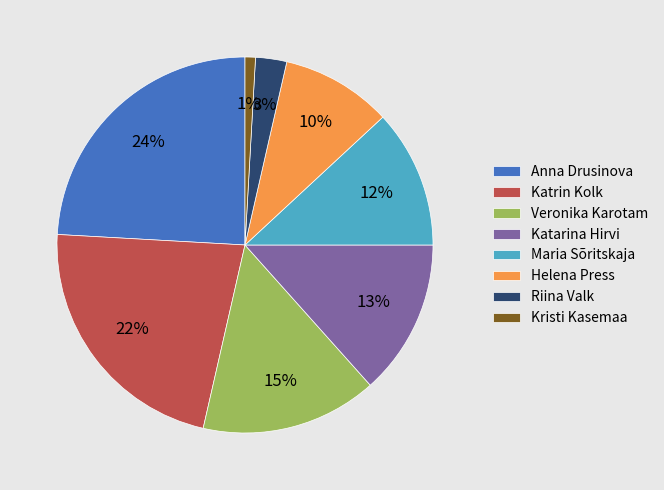

Combined, do Katarina Hirvi and Veronika Karotam account for over 50%?

No